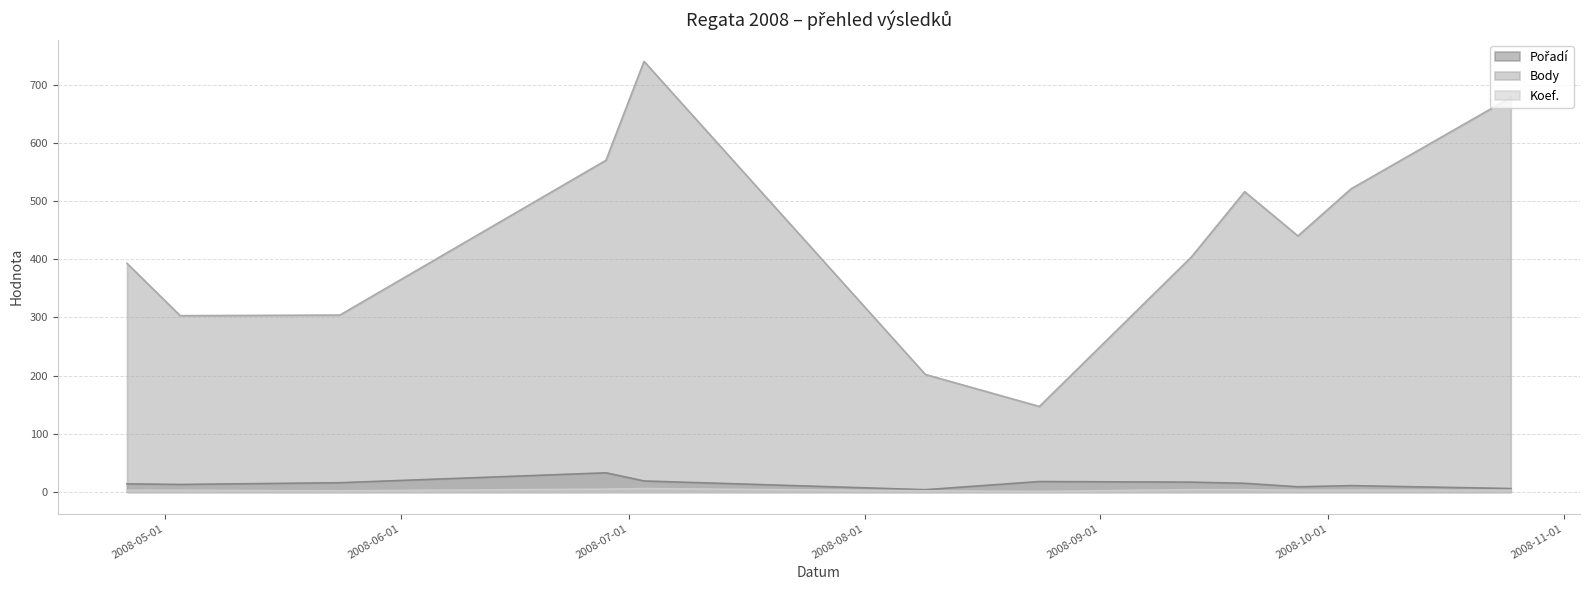

Which category has the lowest value in the Pořadí series?

2008-08-09